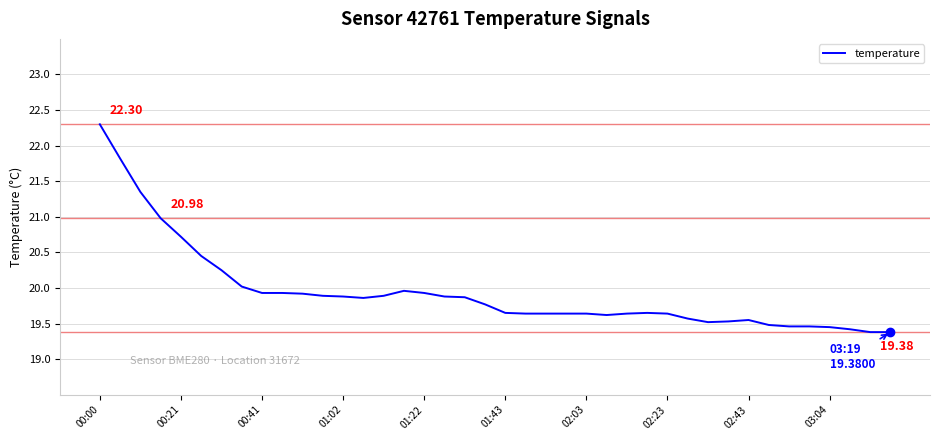

What is the sum of all values?

797.6